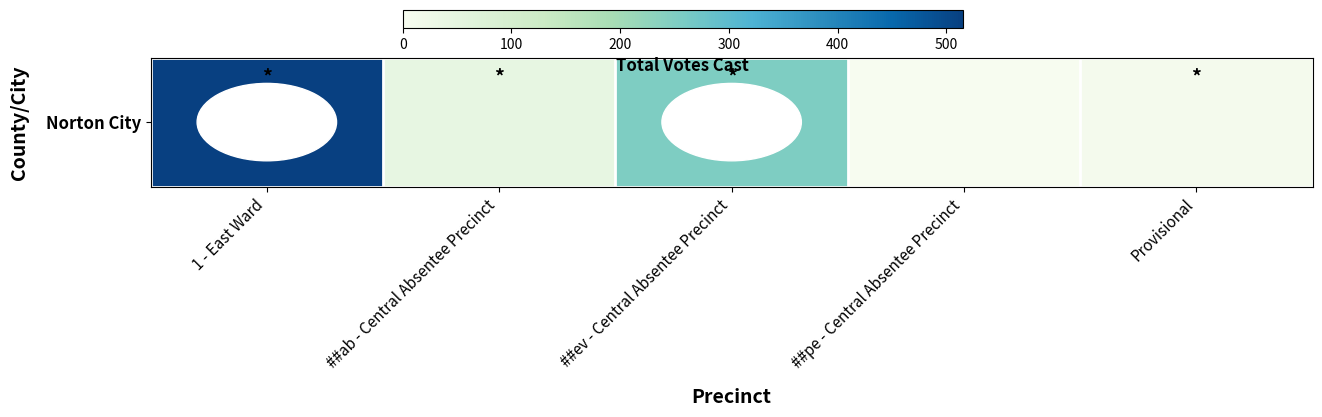

List the labels in order of value, smallest first.

##pe - Central Absentee Precinct, Provisional, ##ab - Central Absentee Precinct, ##ev - Central Absentee Precinct, 1 - East Ward